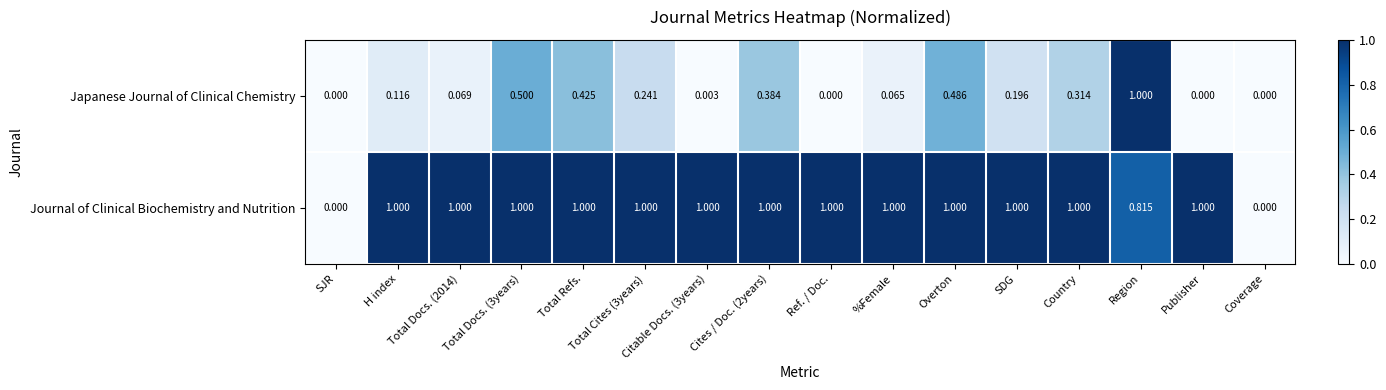

Rank the series by their average value, from highest to lowest.

Journal of Clinical Biochemistry and Nutrition, Japanese Journal of Clinical Chemistry